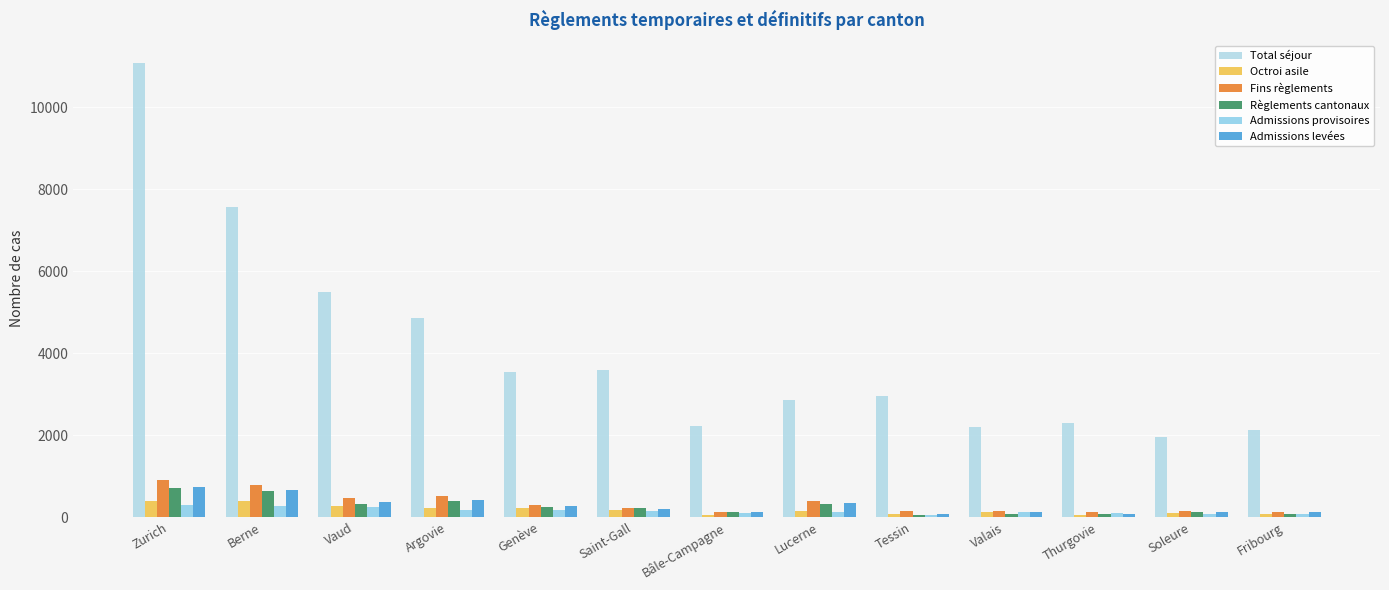

The value of Règlements cantonaux at Berne is 640. True or false?

True